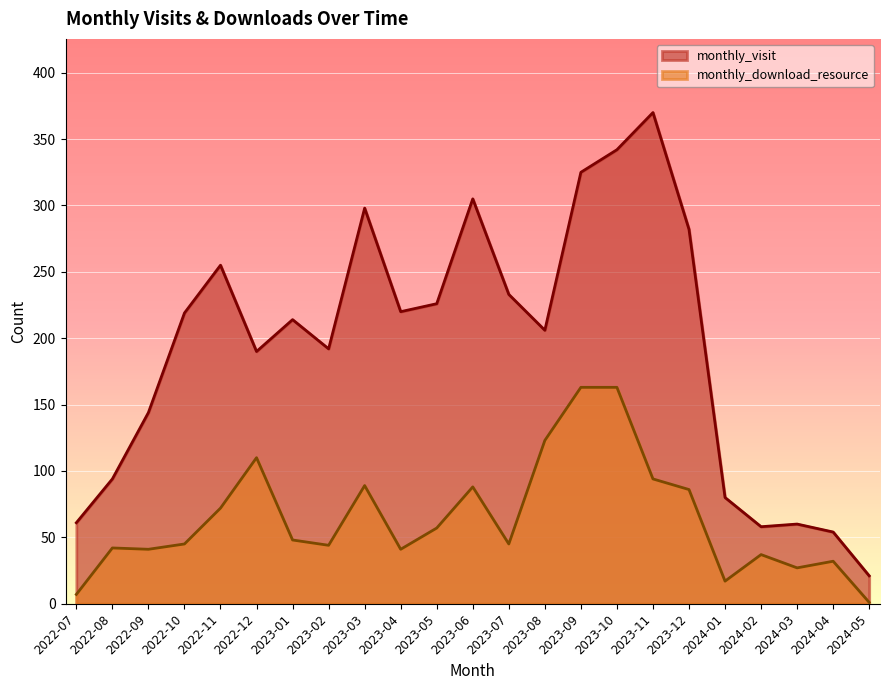

How many interior local valleys does the monthly_download_resource series have?

6